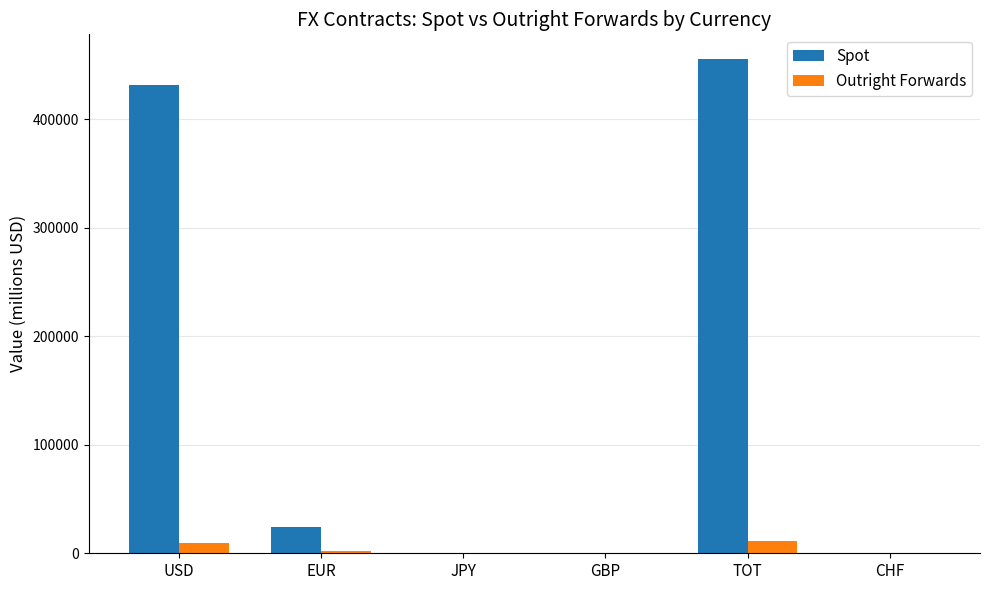

At which category is the sum across all series the highest?

TOT